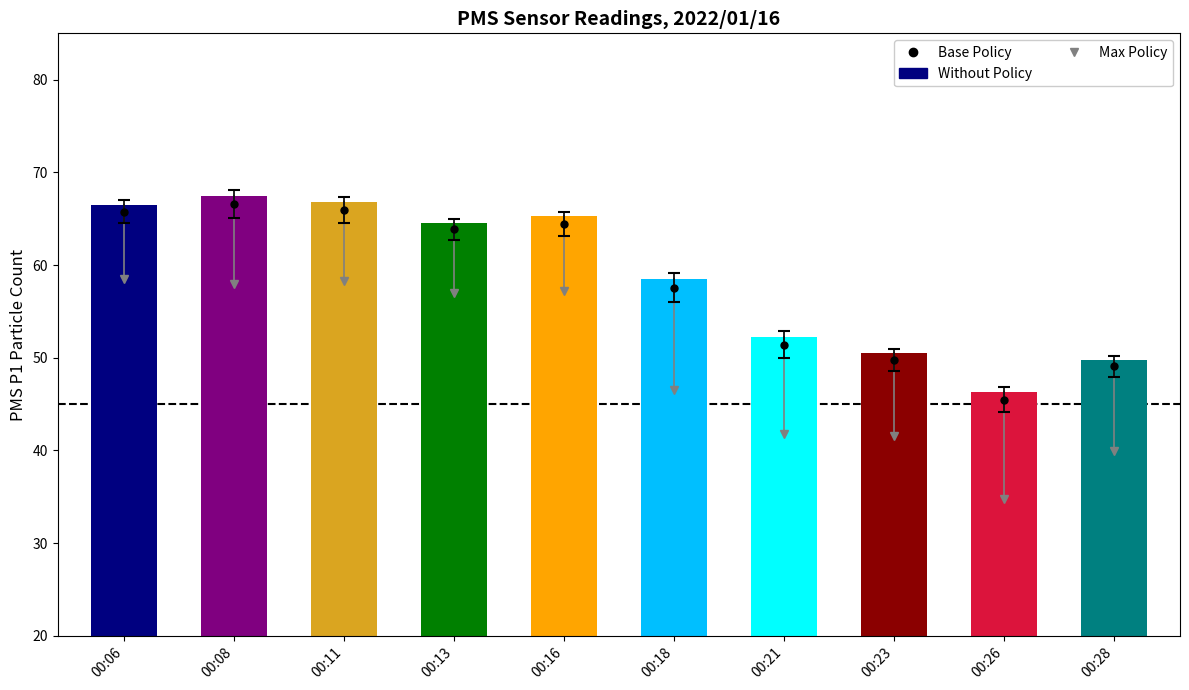

Read the value at 00:08.

67.5